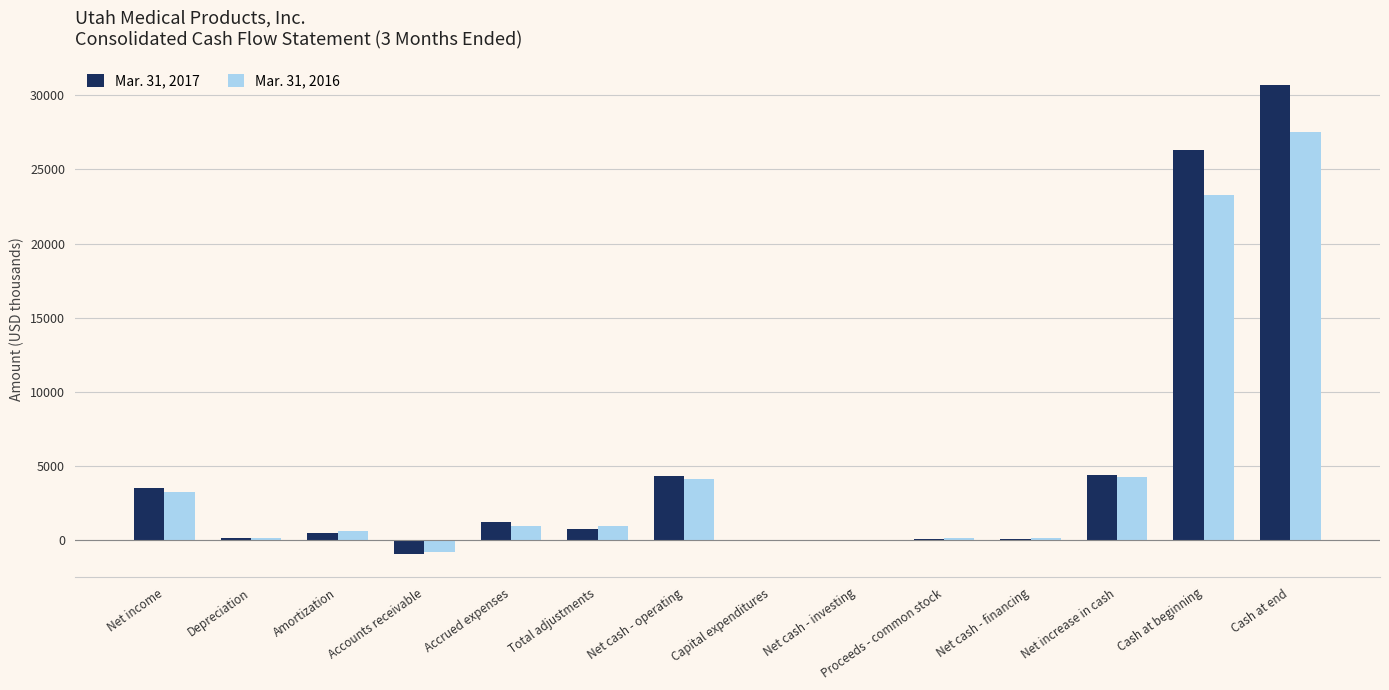

The value of Mar. 31, 2016 at Cash at beginning is 23278. True or false?

True